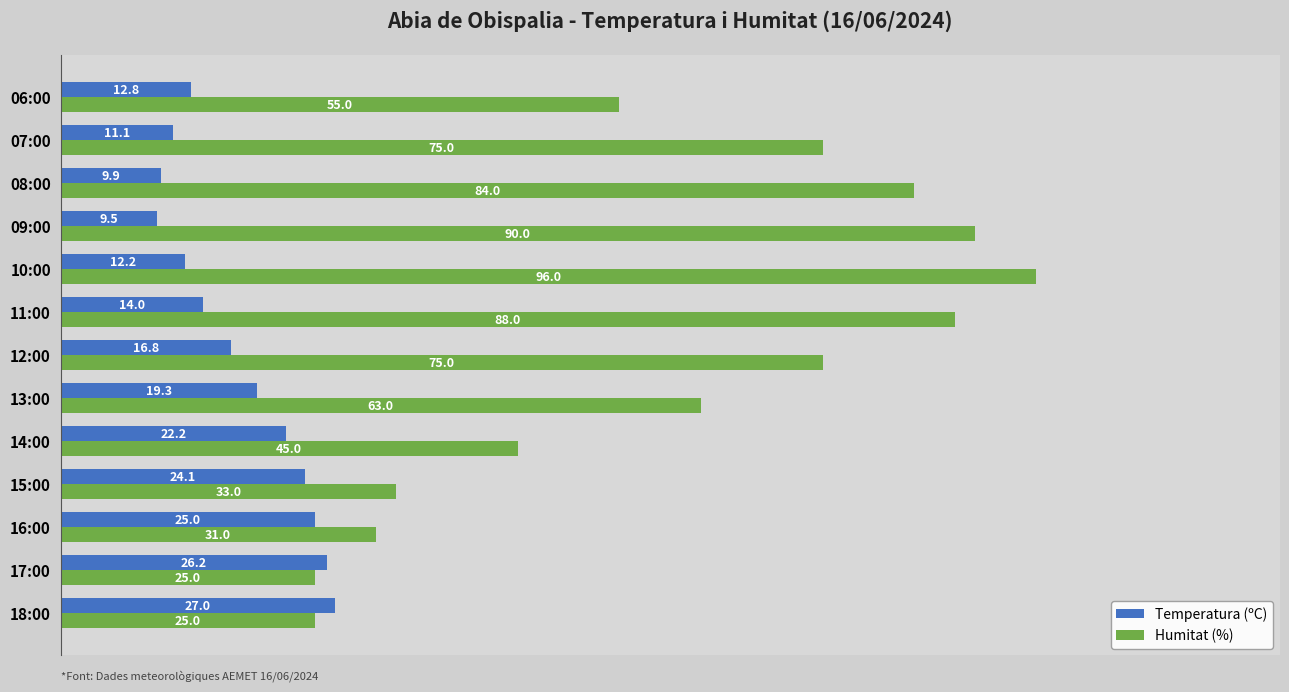

Rank the series by their average value, from lowest to highest.

Temperatura (ºC), Humitat (%)